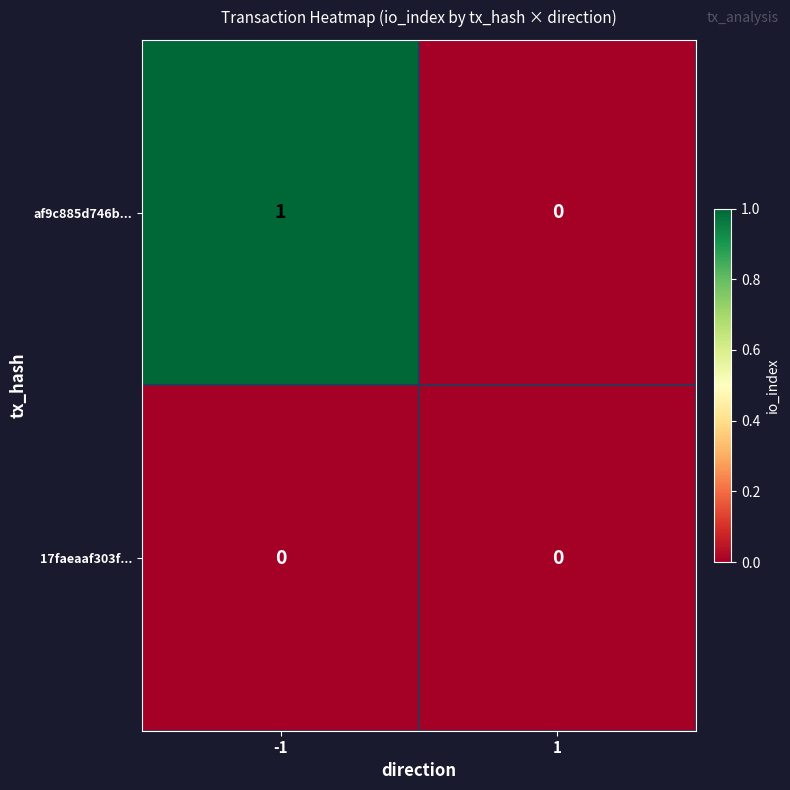

Rank the series by their average value, from lowest to highest.

17faeaaf303f..., af9c885d746b...